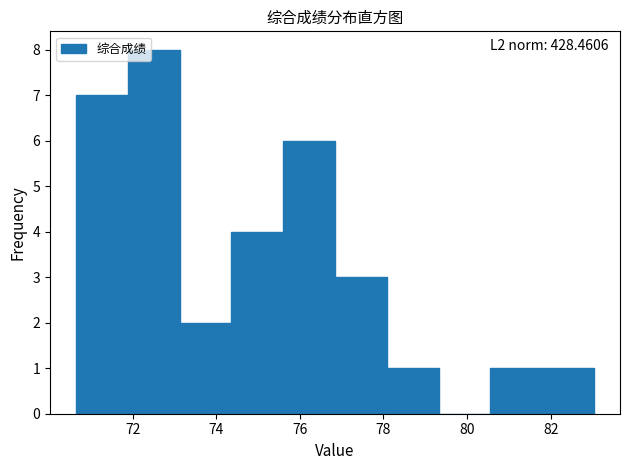

Which range on the x-axis has the tallest bar?

71.88 to 73.12